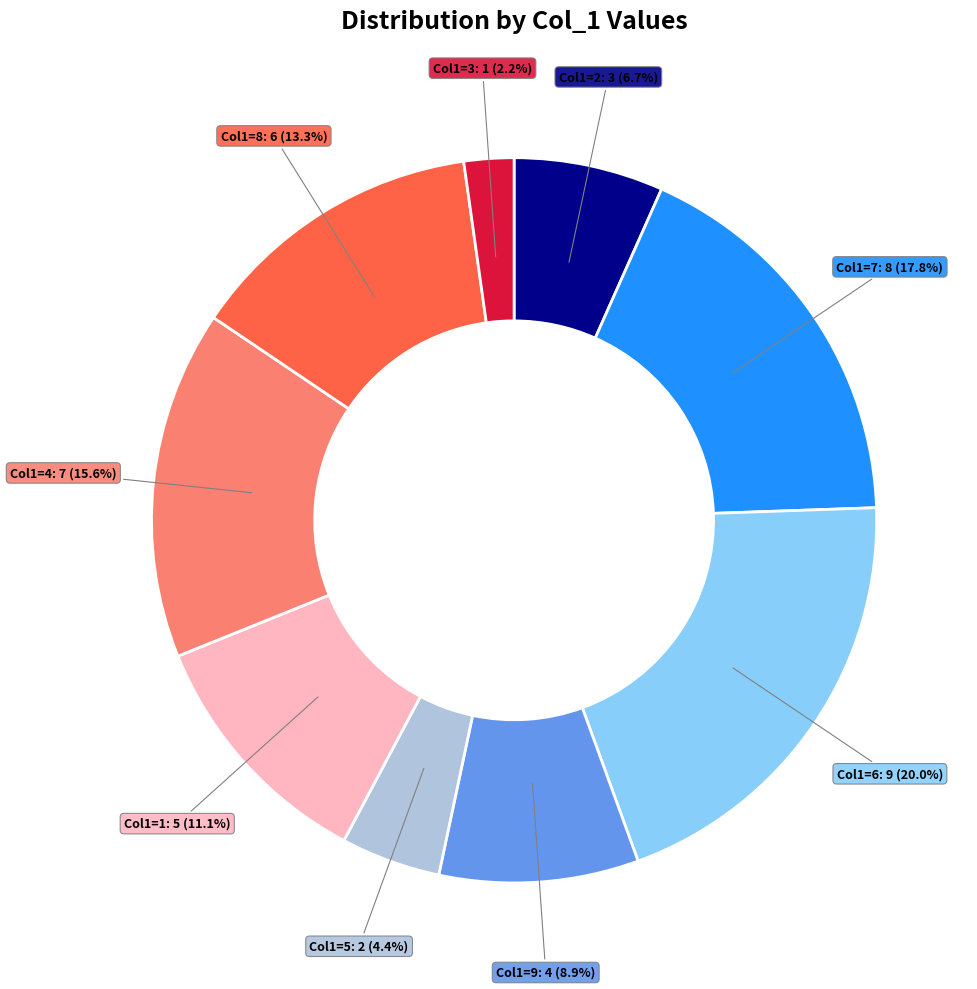

Does Col1=4 represent more than half of the total?

No